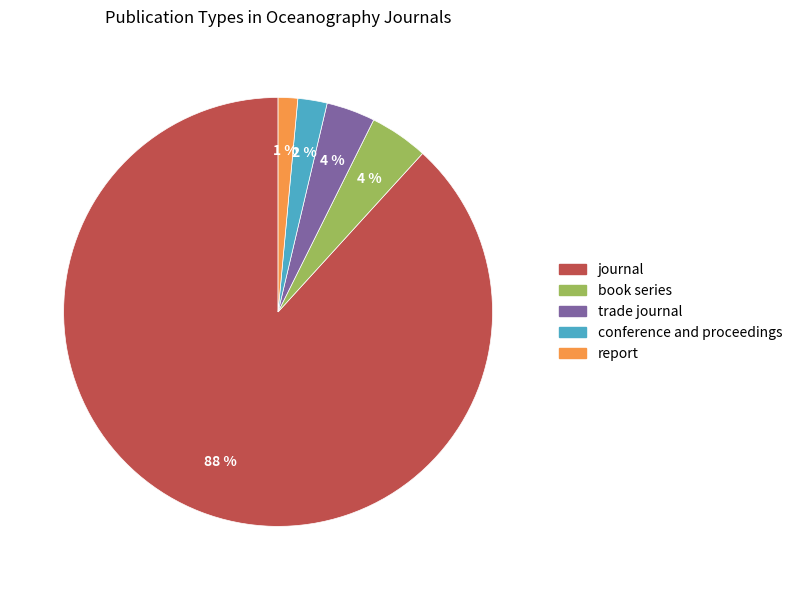

True or false: journal accounts for 88% of the total.

True